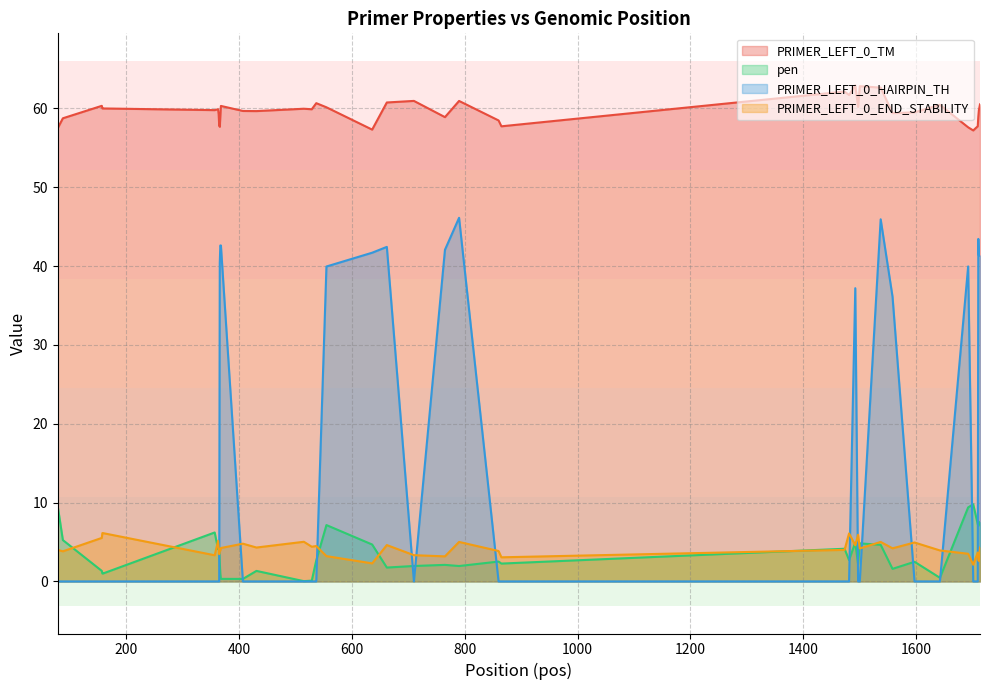

What is the maximum value for PRIMER_LEFT_0_END_STABILITY?

6.1